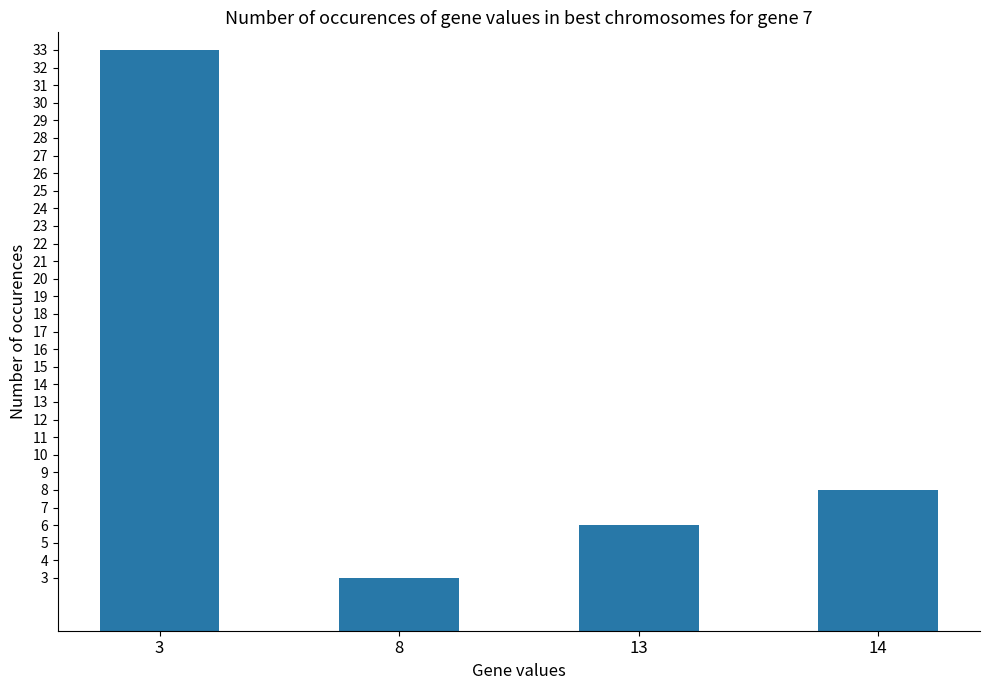

What is the change in value from 13 to 14?

+2